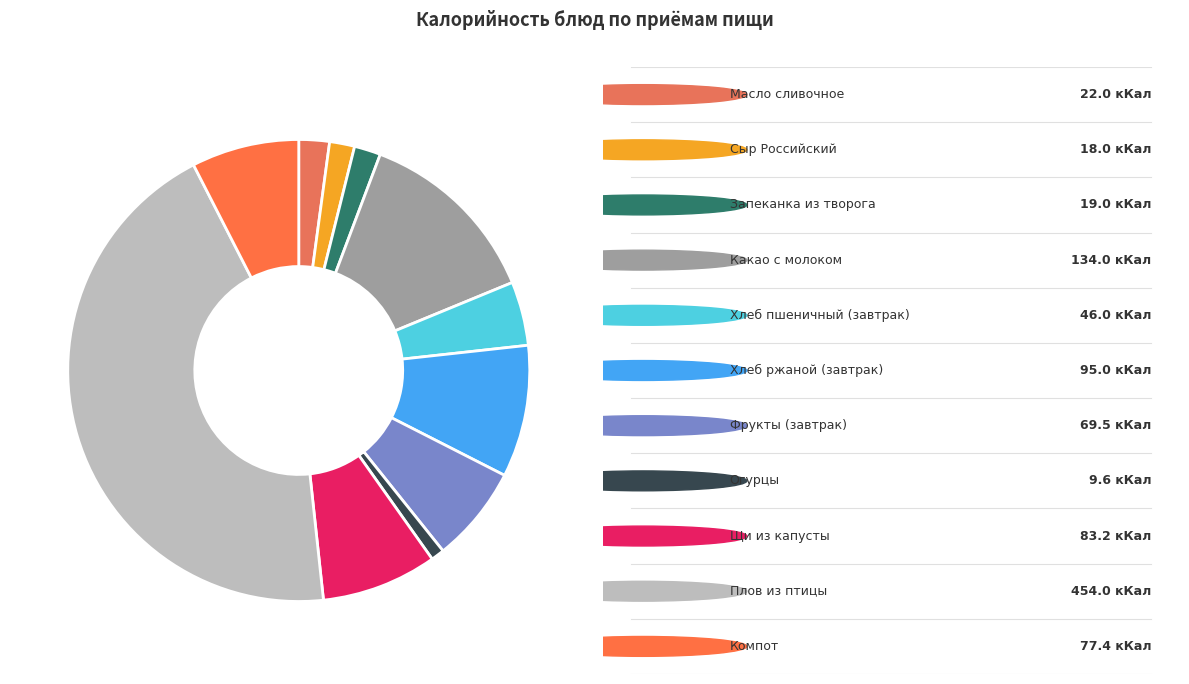

Count the number of slices in the pie.

11